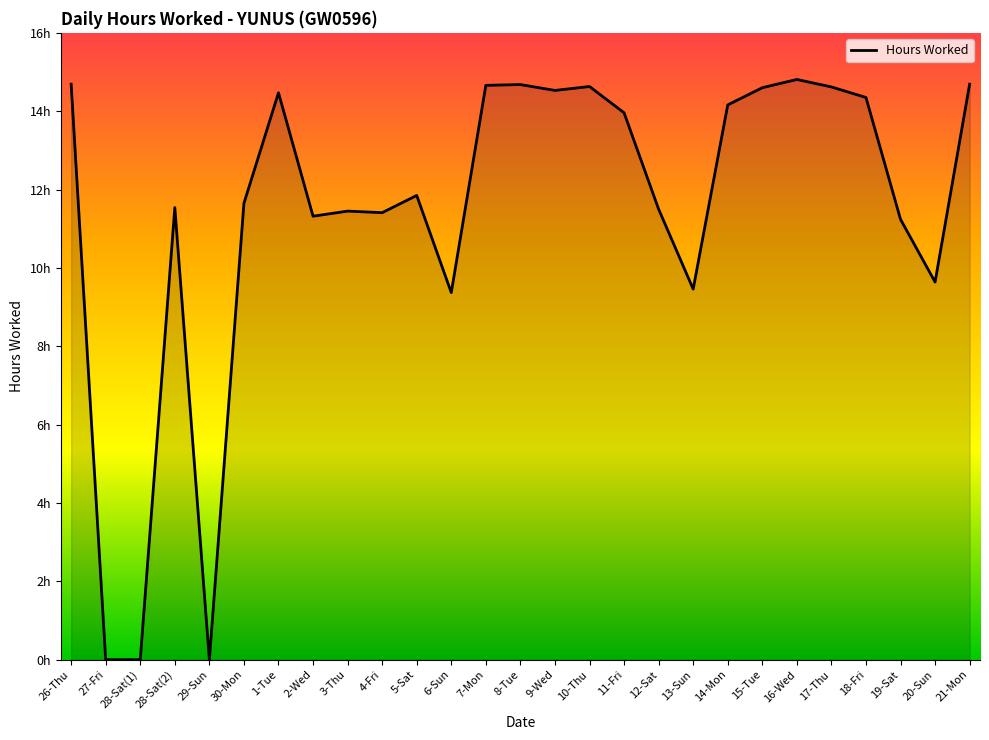

What is the label of the 11th point from the left?

5-Sat